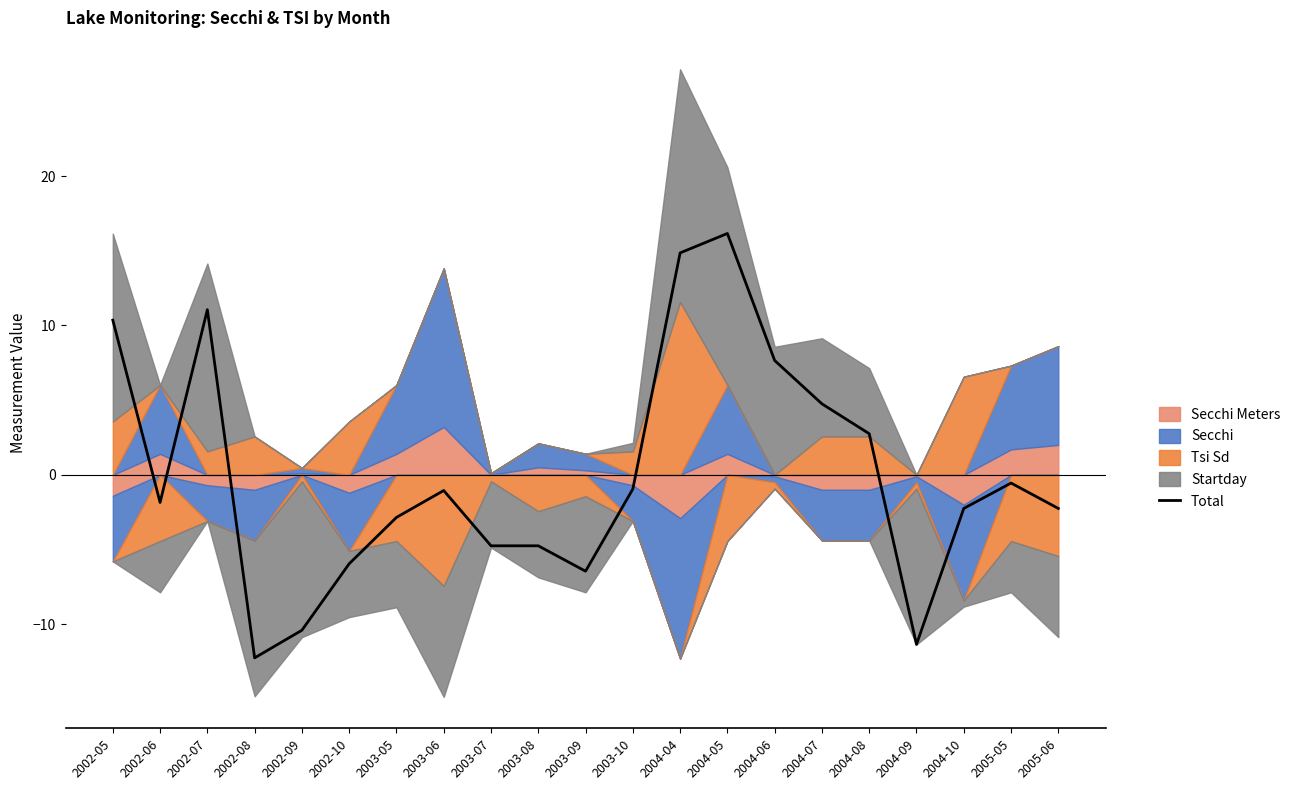

Reading left to right, extract all data points from this chart.

2002-05=10.4	2002-06=-1.8	2002-07=11.1	2002-08=-12.2	2002-09=-10.4	2002-10=-5.9	2003-05=-2.8	2003-06=-1.0	2003-07=-4.7	2003-08=-4.7	2003-09=-6.4	2003-10=-0.9	2004-04=14.9	2004-05=16.2	2004-06=7.7	2004-07=4.8	2004-08=2.8	2004-09=-11.3	2004-10=-2.2	2005-05=-0.5	2005-06=-2.2